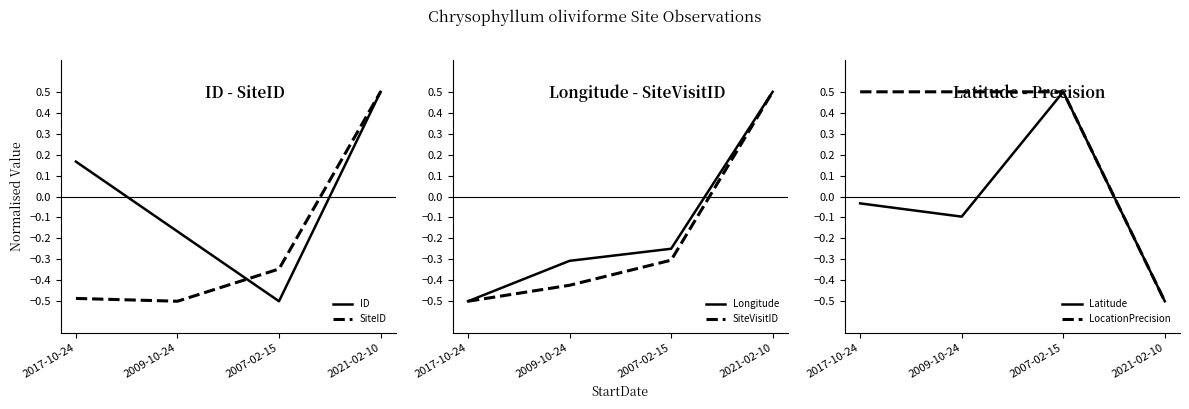

The value of ID at 2021-02-10 is 0.2. True or false?

False